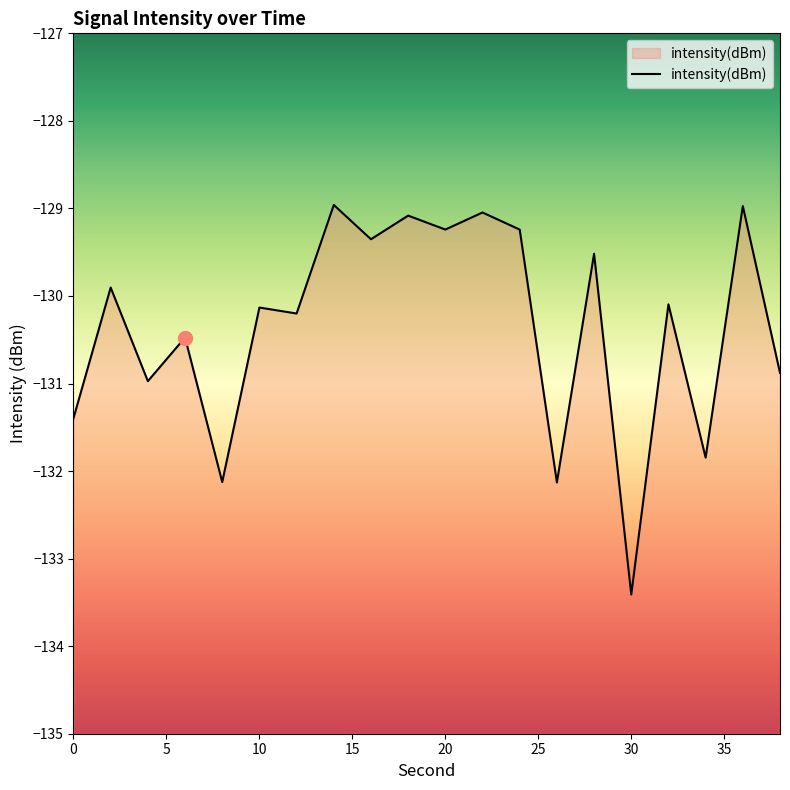

What is the sum of all values?

-2607.0